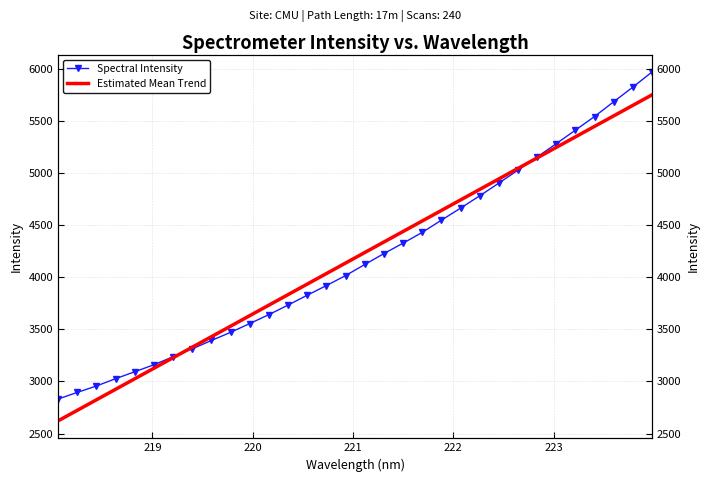

True or false: Spectral Intensity and Estimated Mean Trend cross at least once.

True